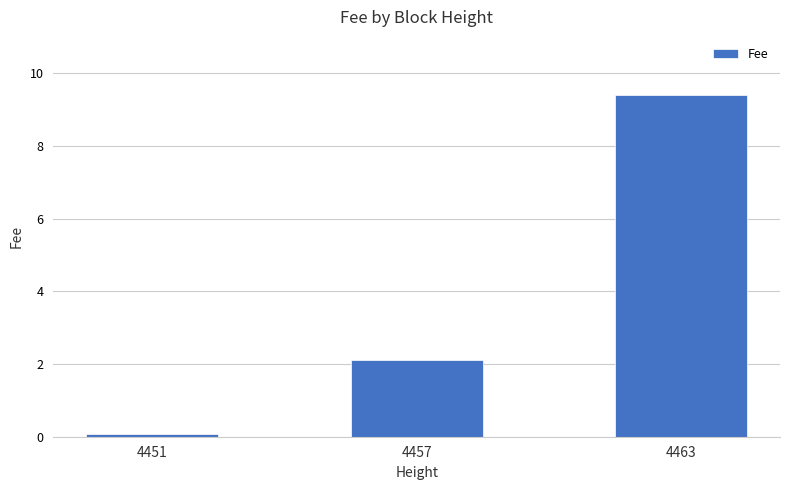

What is the greatest value displayed?

9.4